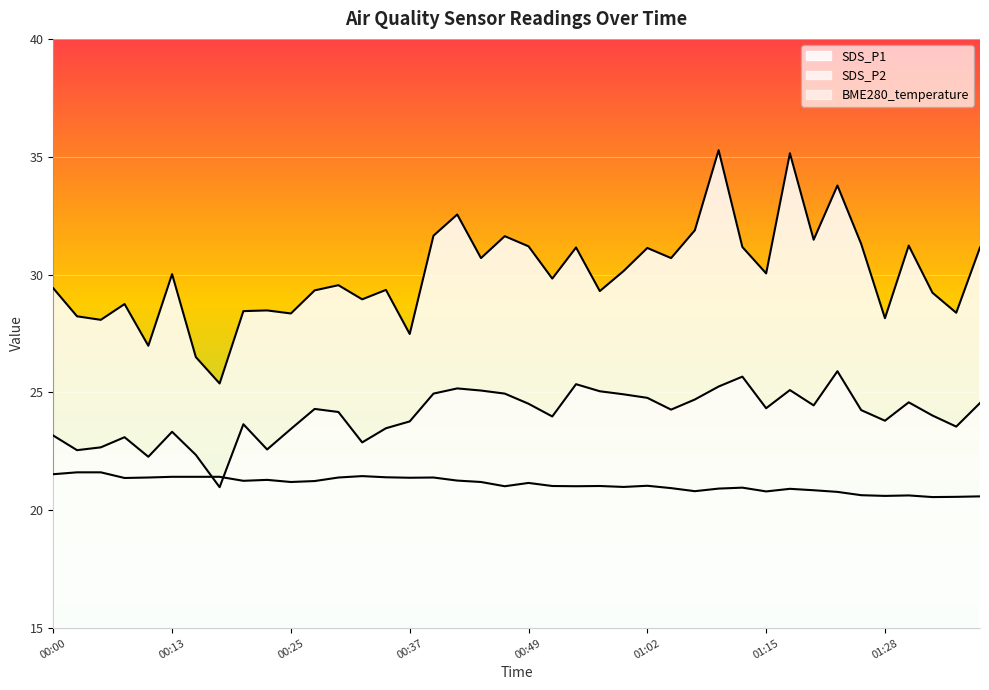

What is the sum of the BME280_temperature values at 01:12 and 00:52?

42.0